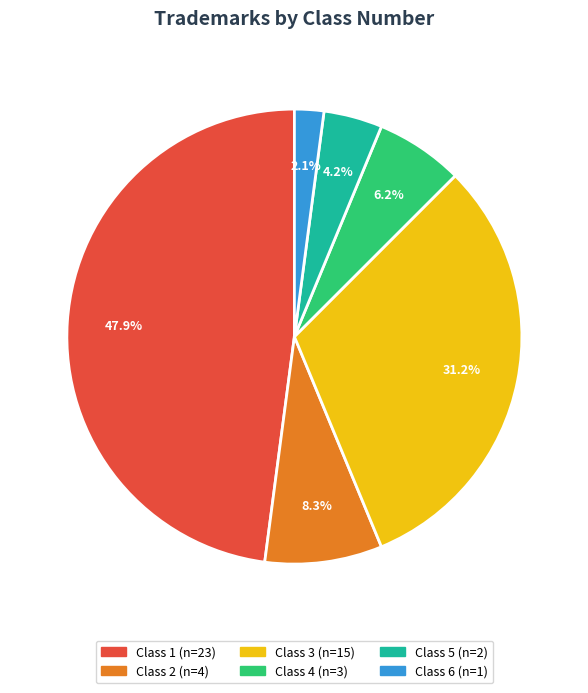

Is there a majority slice in this chart?

No